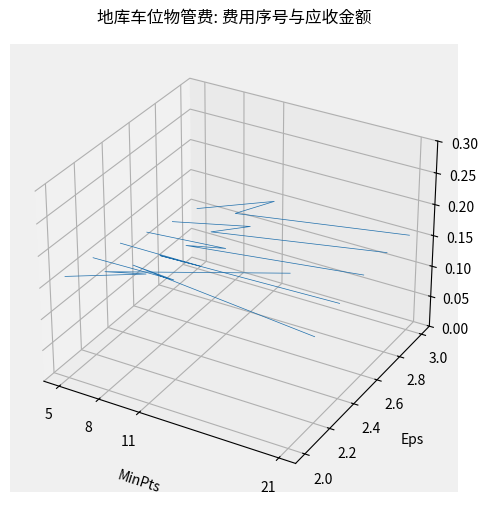

The chart shows a value of -0.0 at 8. True or false?

False